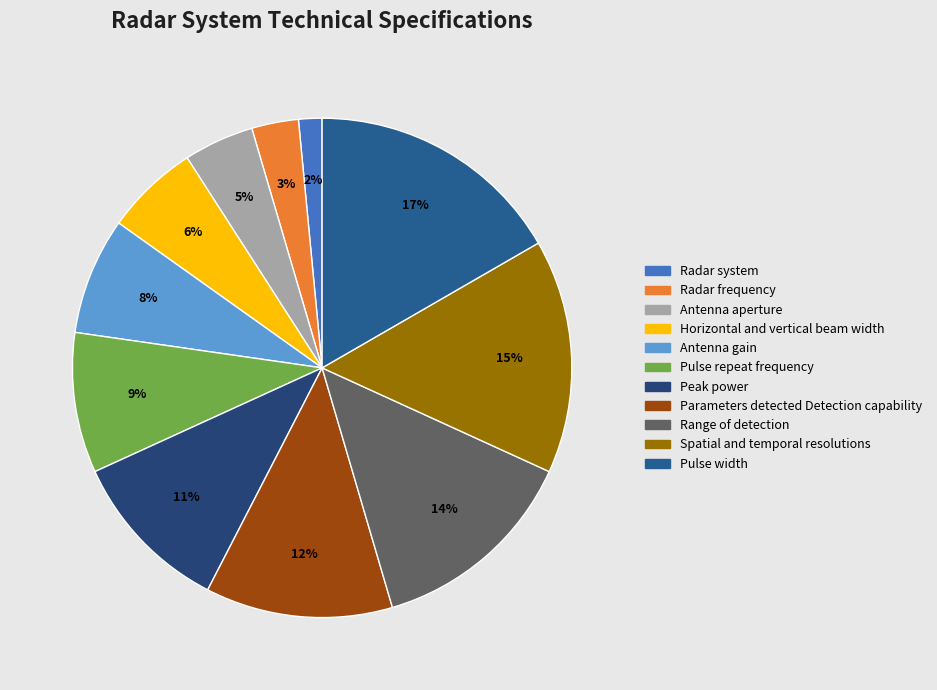

Which slice is the largest?

Pulse width